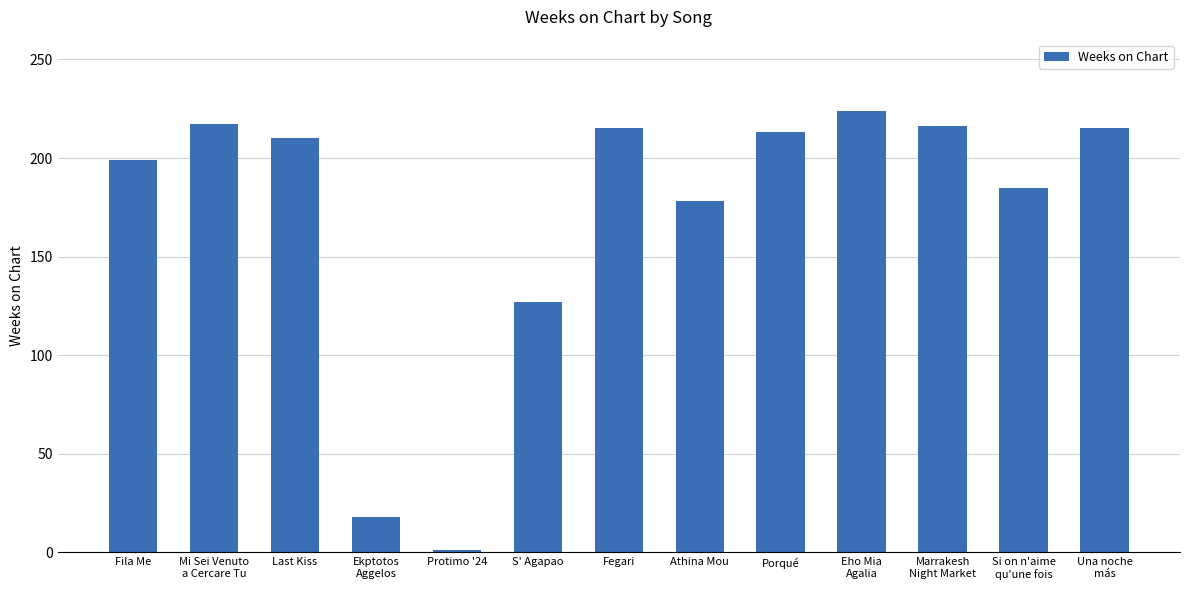

At which label does the data first exceed 210?

Mi Sei Venuto
a Cercare Tu